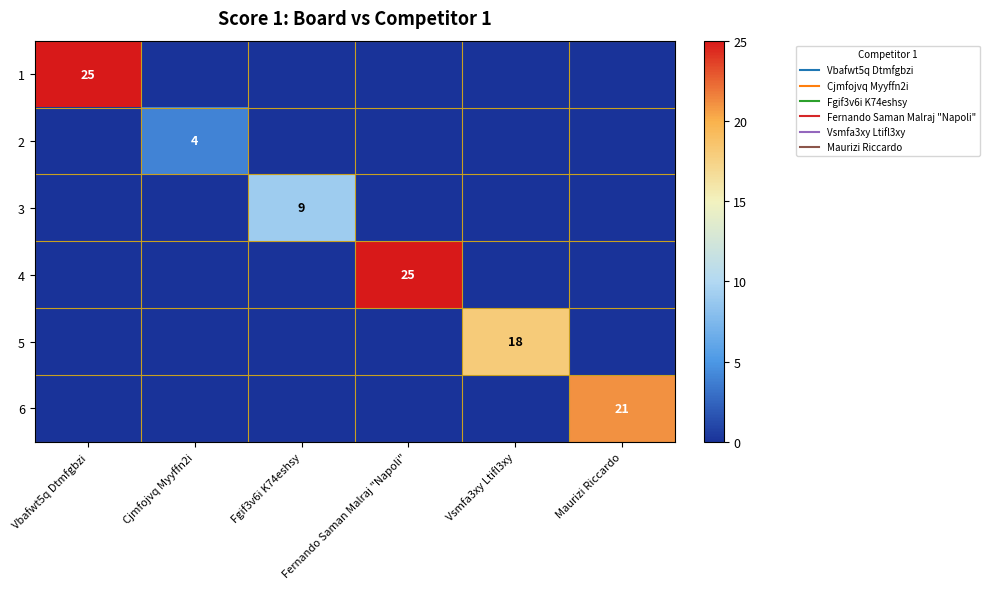

What is the difference between the maximum and minimum values in the 1 series?

25